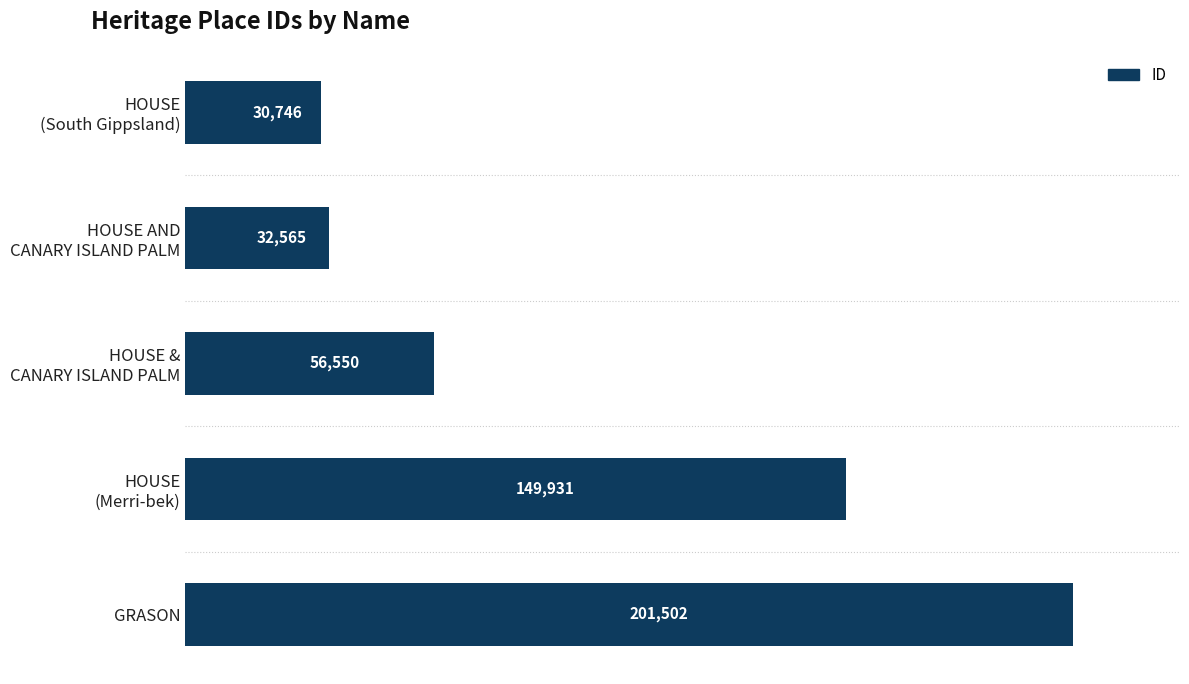

What is the difference between the maximum and minimum values?

170756